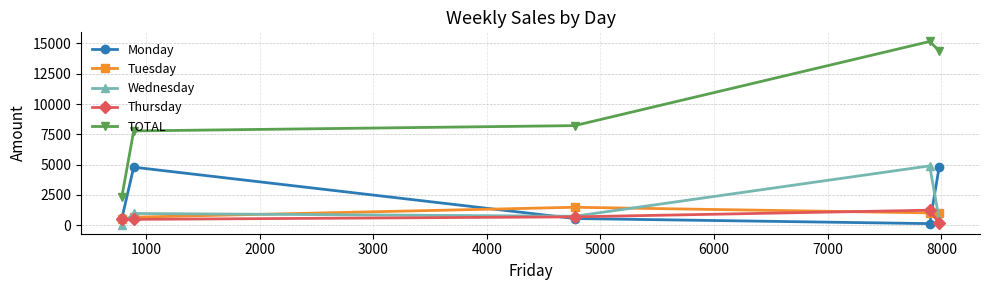

Which series has the widest spread of values?

TOTAL